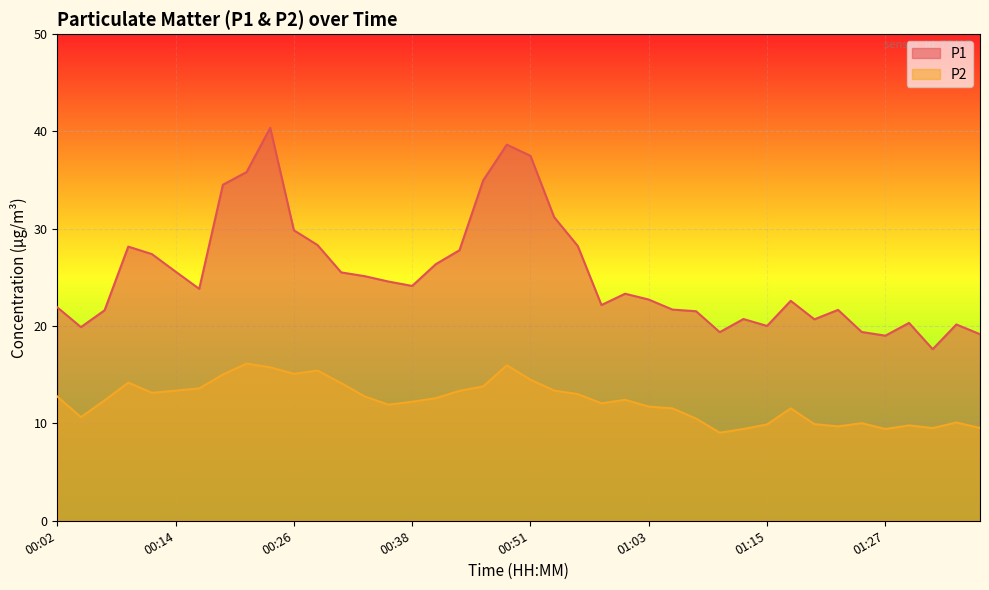

Rank the series at 01:05 from lowest to highest value.

P2, P1